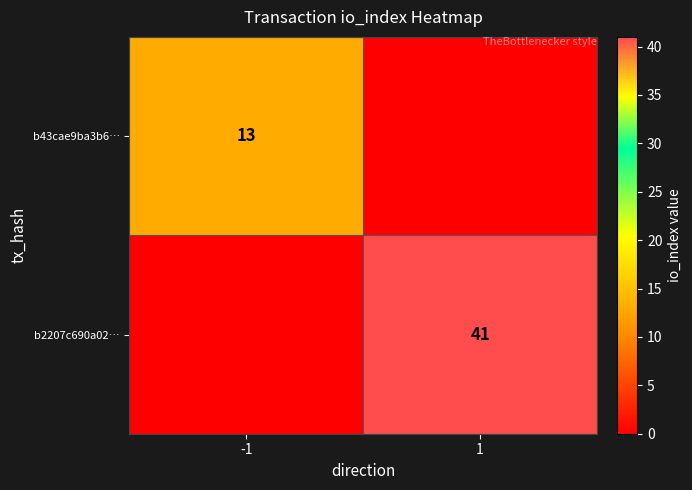

The b43cae9ba3b6… series shows 21 at -1. True or false?

False